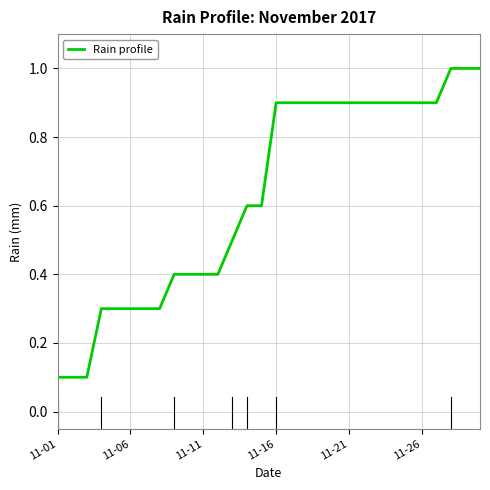

What is the difference between the maximum and second lowest values?

0.9